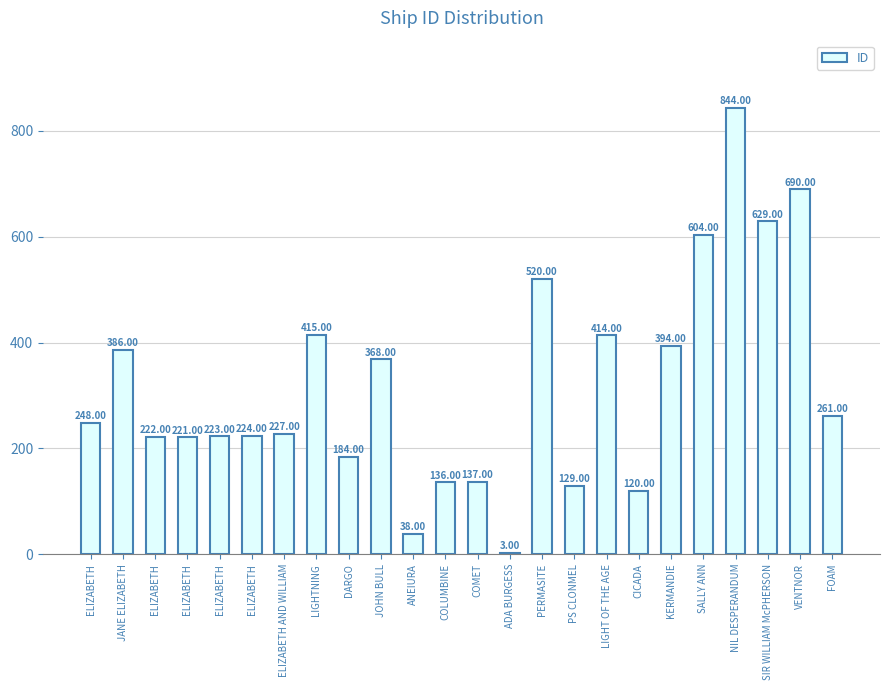

List the labels in order of value, smallest first.

ADA BURGESS, ANEIURA, CICADA, PS CLONMEL, COLUMBINE, COMET, DARGO, ELIZABETH, ELIZABETH, ELIZABETH, ELIZABETH, ELIZABETH AND WILLIAM, ELIZABETH, FOAM, JOHN BULL, JANE ELIZABETH, KERMANDIE, LIGHT OF THE AGE, LIGHTNING, PERMASITE, SALLY ANN, SIR WILLIAM McPHERSON, VENTNOR, NIL DESPERANDUM